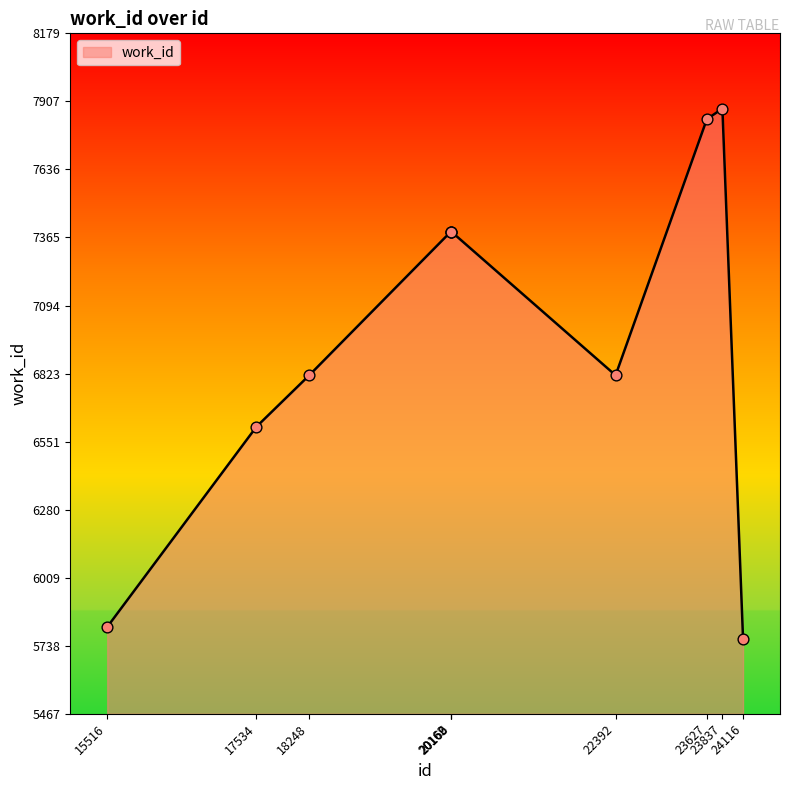

What is the ratio of the value at 17534 to the value at 15516?

1.1